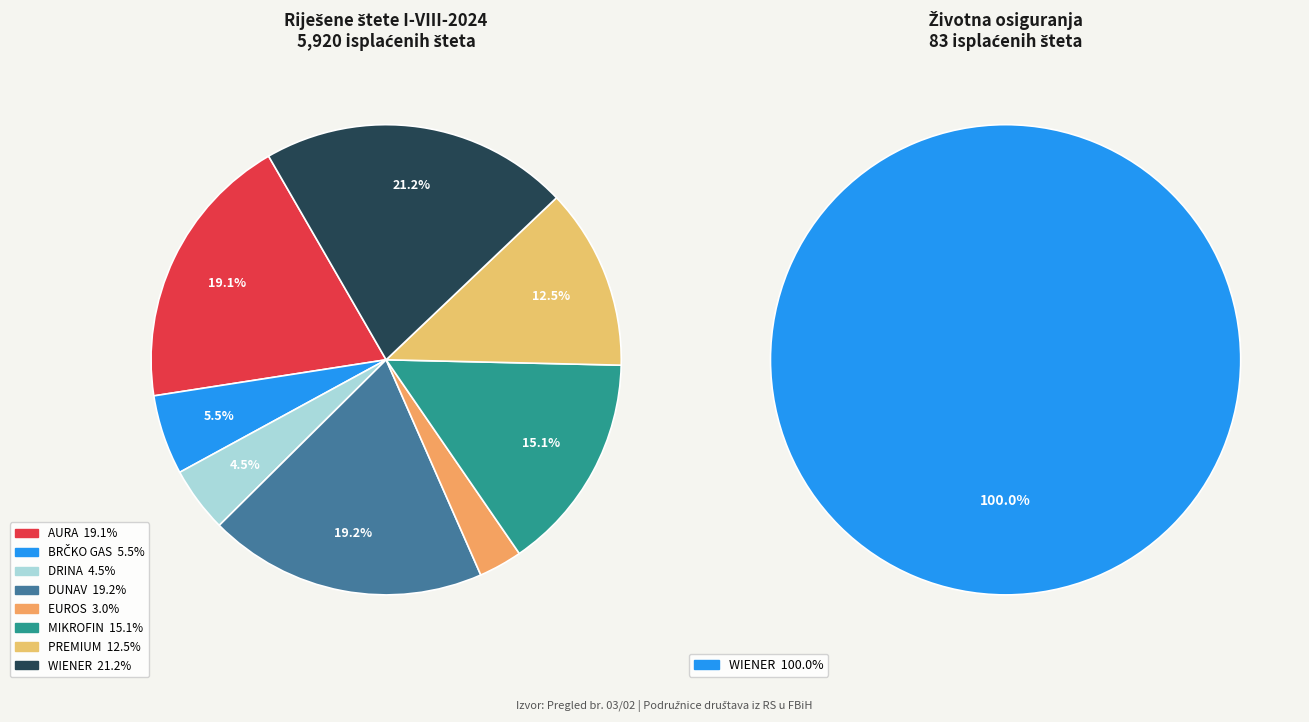

What is the smallest slice in the pie chart?

EUROS